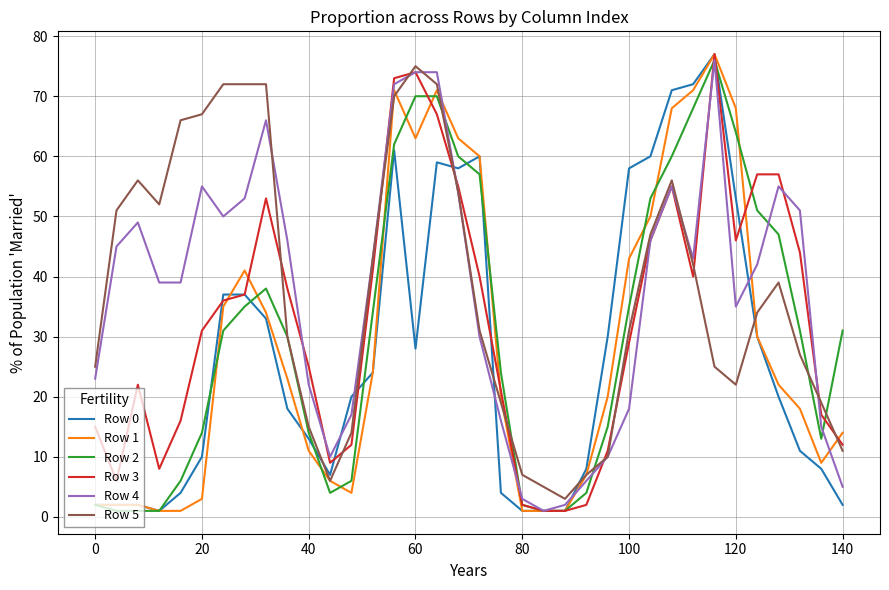

What is the maximum value for Row 3?

77